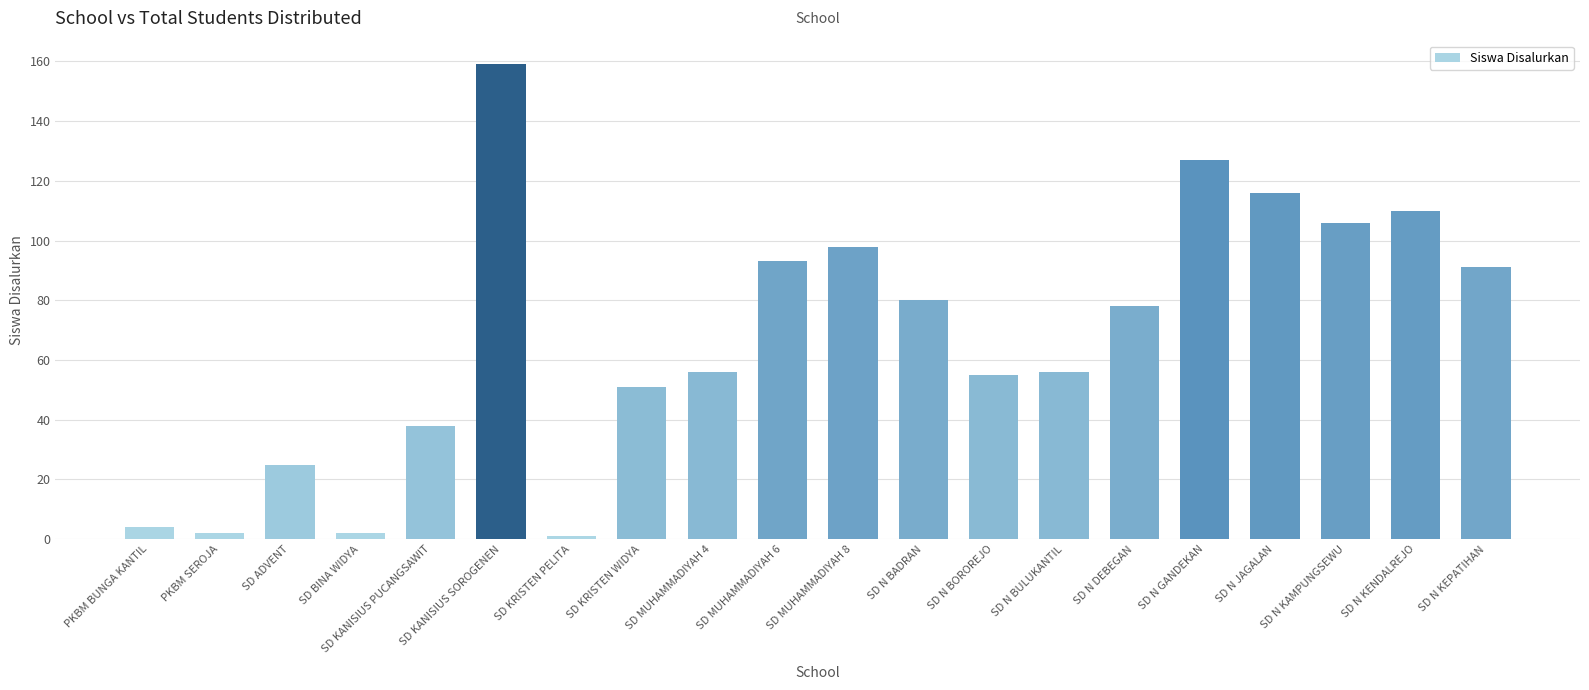

What is the value of the 10th bar from the left?

93